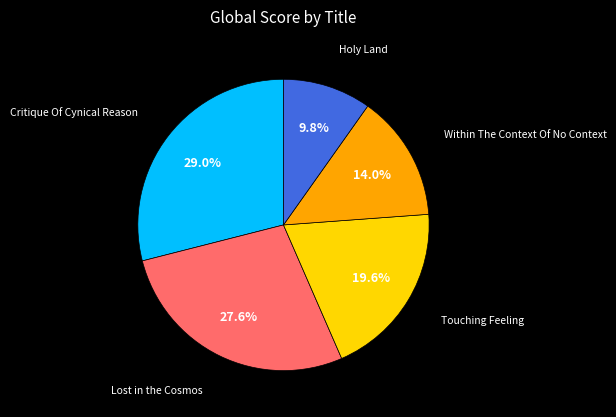

To the nearest percent, what is the difference between the largest and smallest slice percentages?

19%